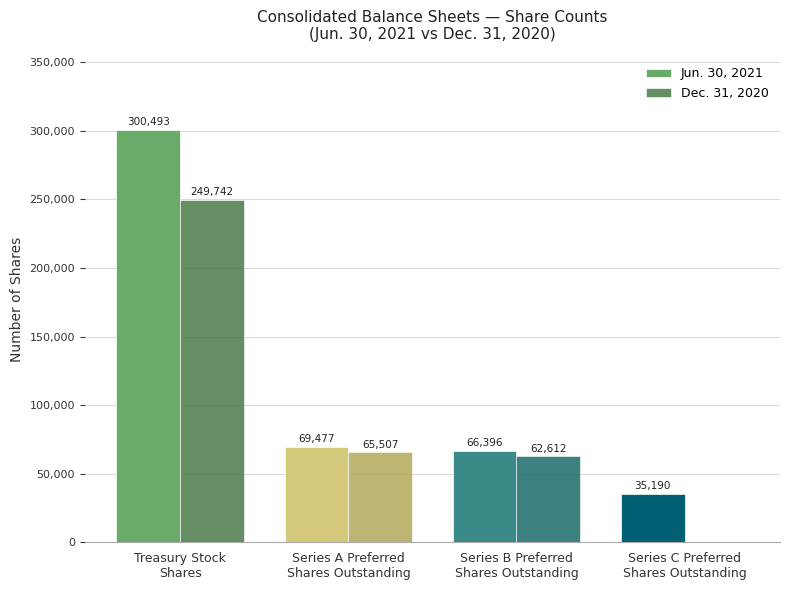

Are the bars grouped side by side (vs. stacked)?

Yes